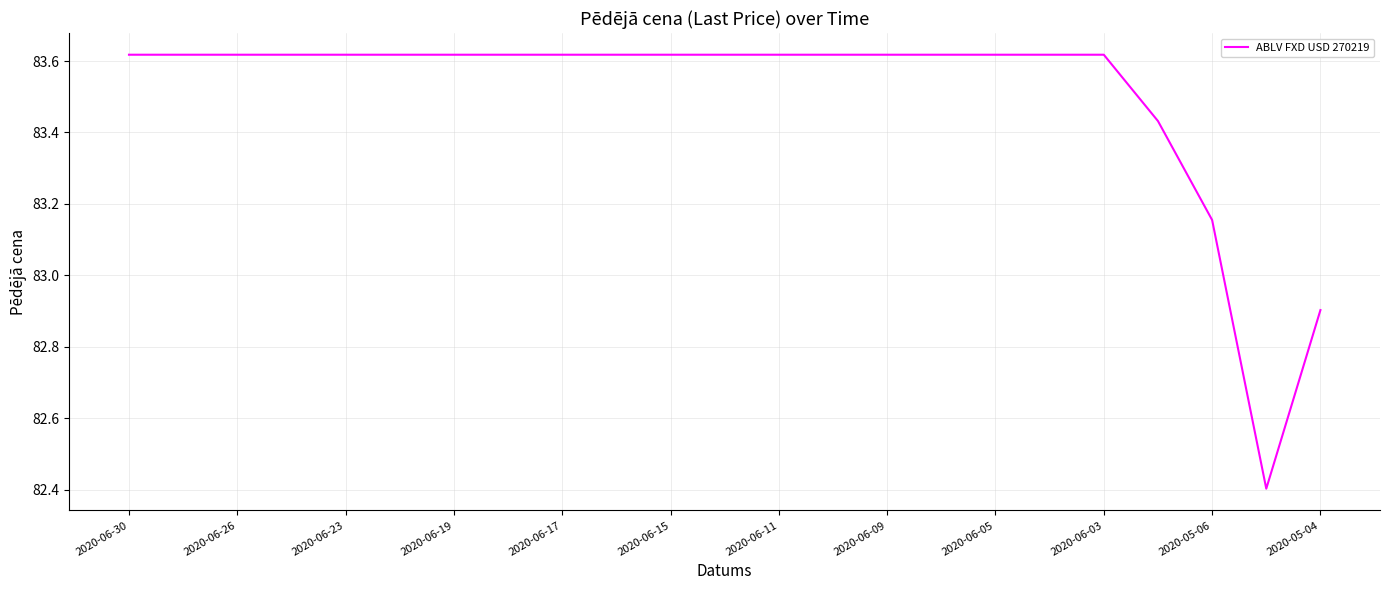

What is the smallest value displayed?

82.4